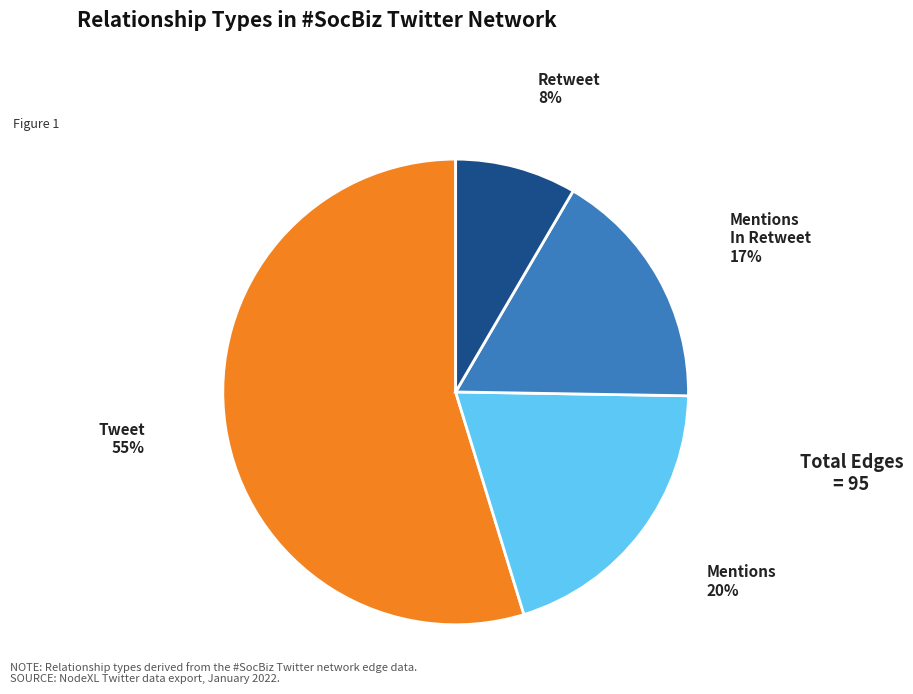

Does any single category account for the majority?

Yes